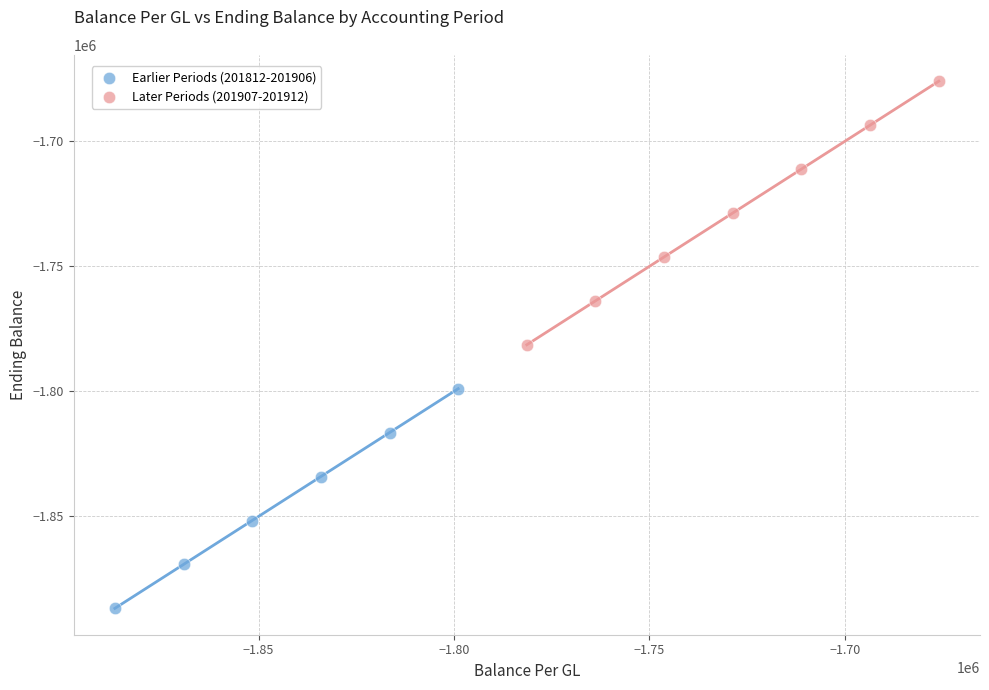

Which series contains the lowest Y value?

Earlier Periods (201812-201906)